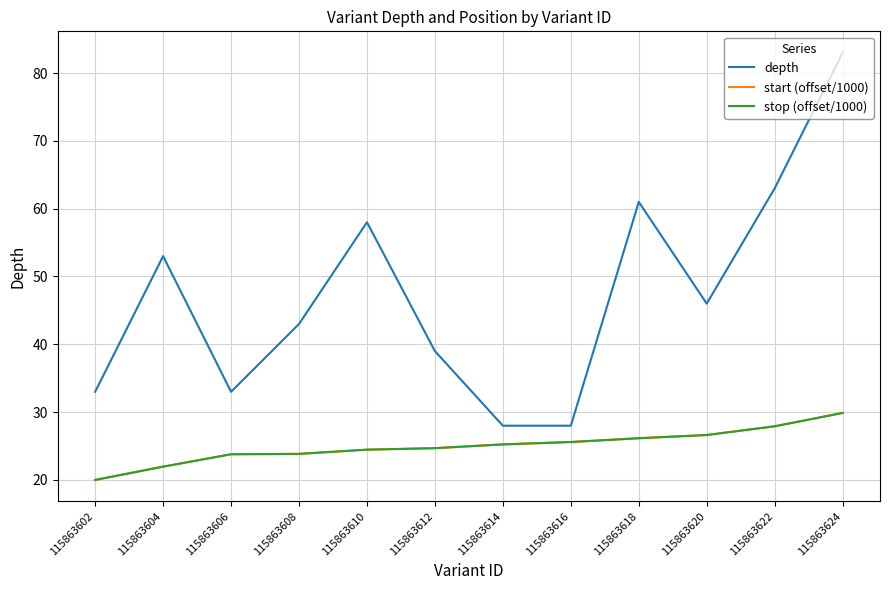

What value does the stop (offset/1000) series have at 115863622?

27.9